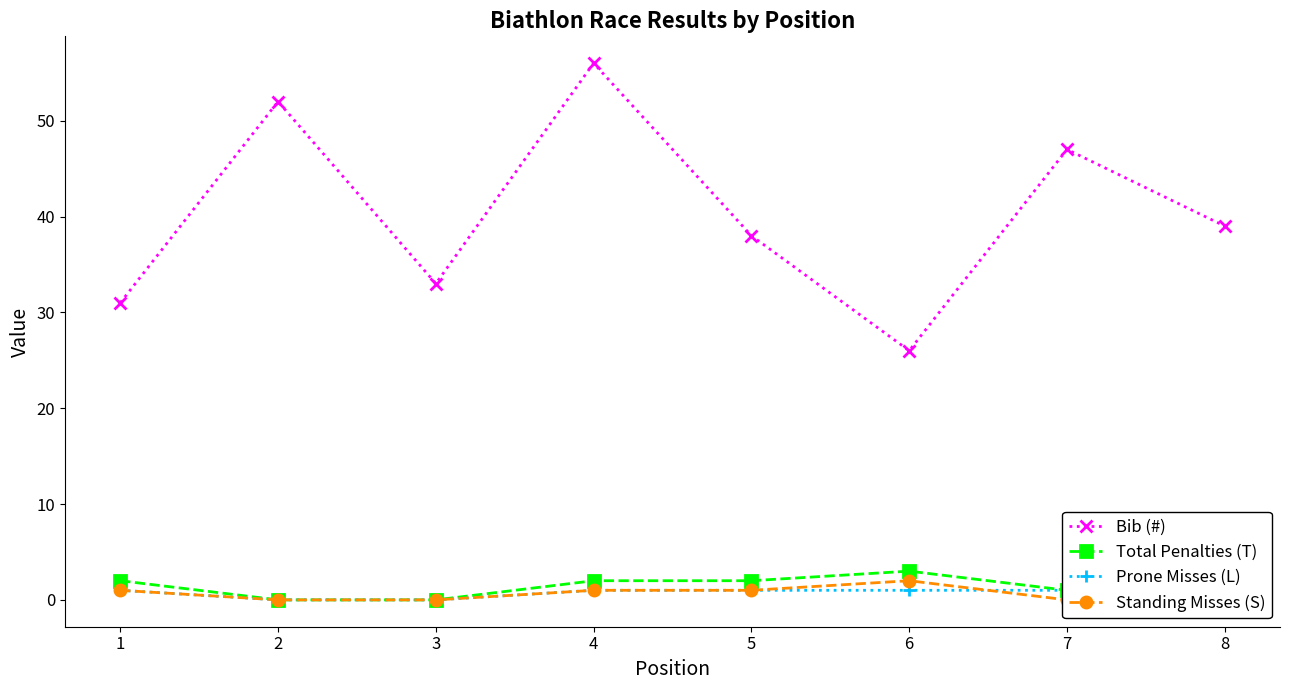

What is the difference between the maximum and second lowest values in the Prone Misses (L) series?

2